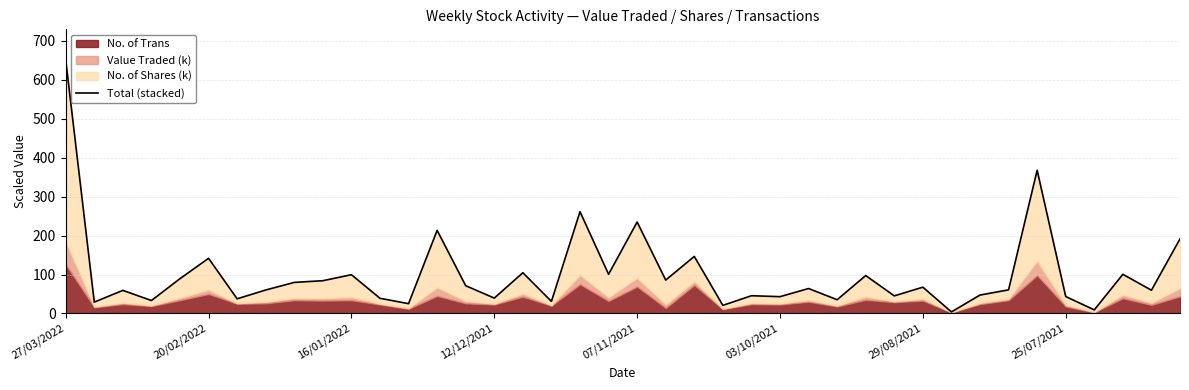

Reading left to right, transcribe all the data shown in this chart.

651.8	29.1	59.2	33.2	89.4	141.6	37.6	60.2	79.8	84.1	99.5	38.9	25.1	213.5	71.2	39.4	104.6	30.9	261.4	100.6	234.9	85.7	146.5	20.8	45.5	43.1	64.0	35.2	97.4	45.2	67.5	3.9	47.3	60.6	367.9	43.5	9.1	100.6	59.6	191.6